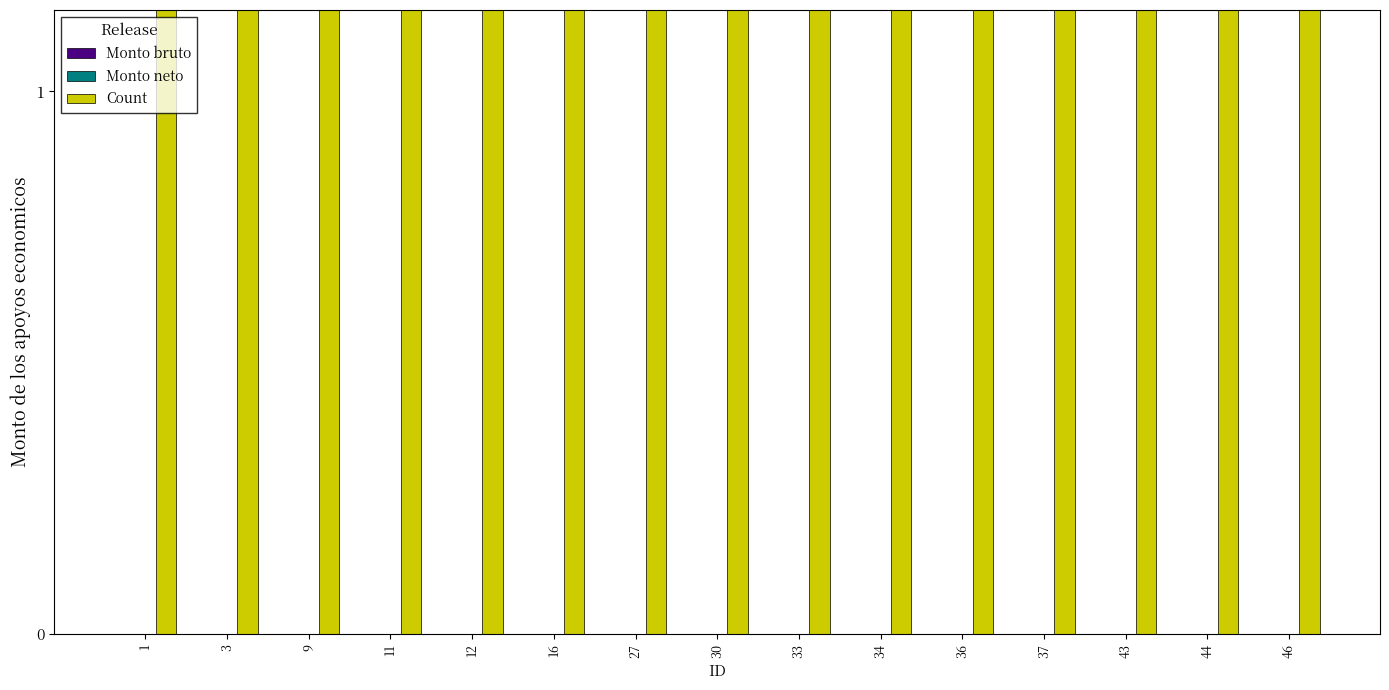

How many groups of bars are there?

15